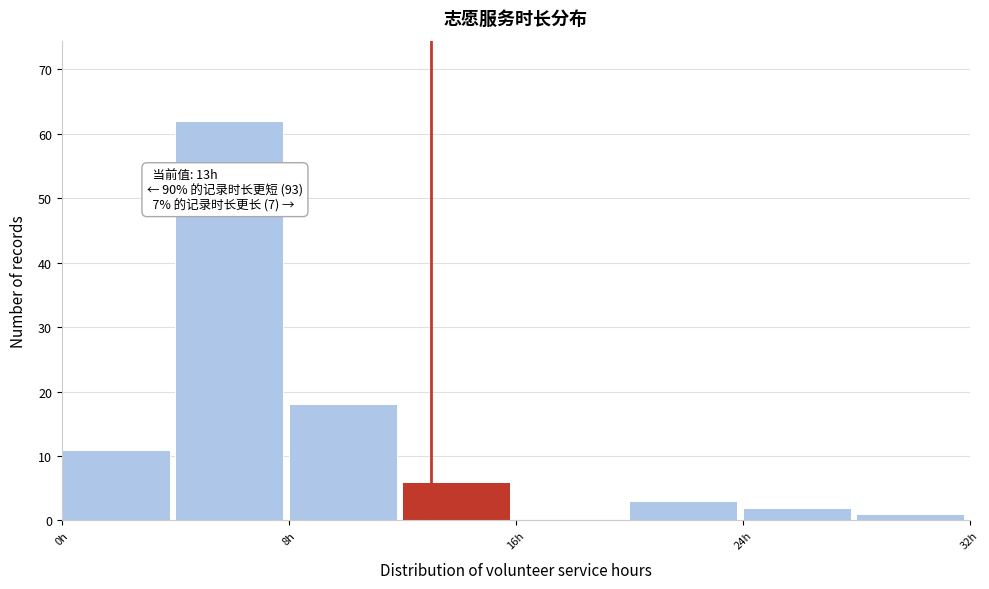

Which range on the x-axis has the tallest bar?

4 to 8